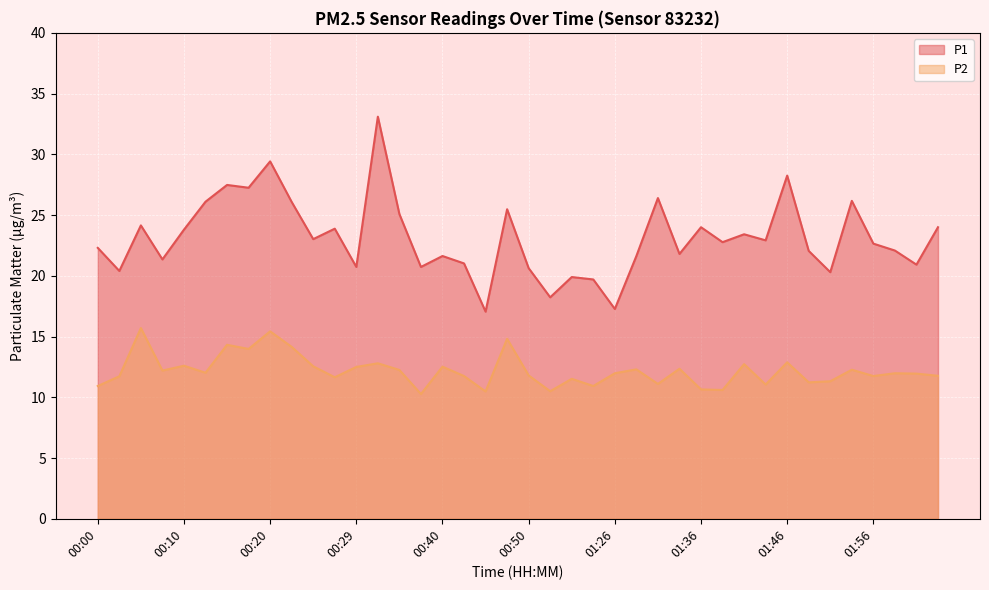

What is the minimum value shown in the chart?

10.3